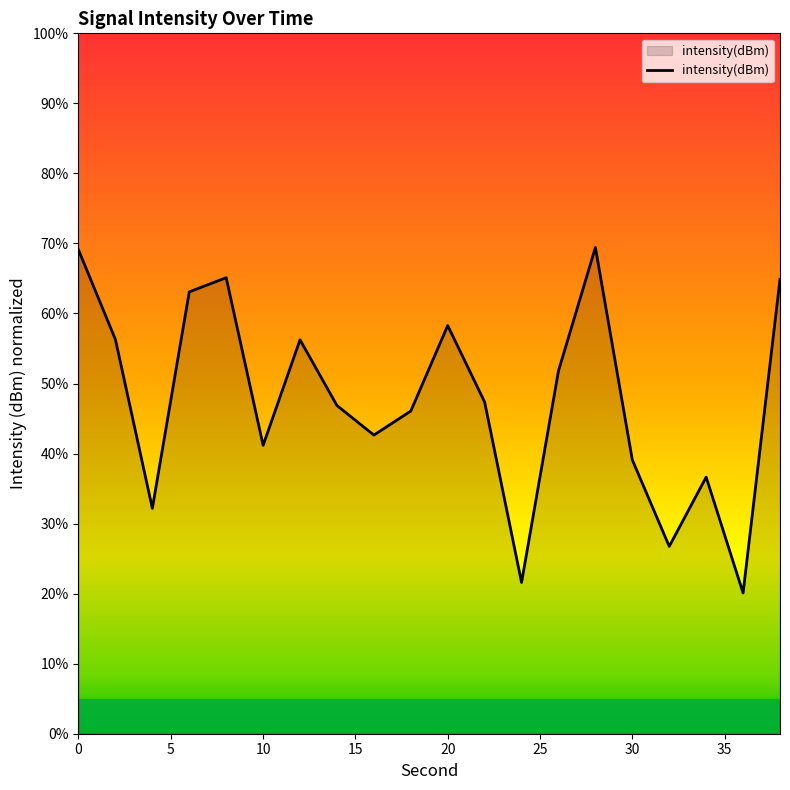

What is the difference between the maximum and minimum values?

49.3